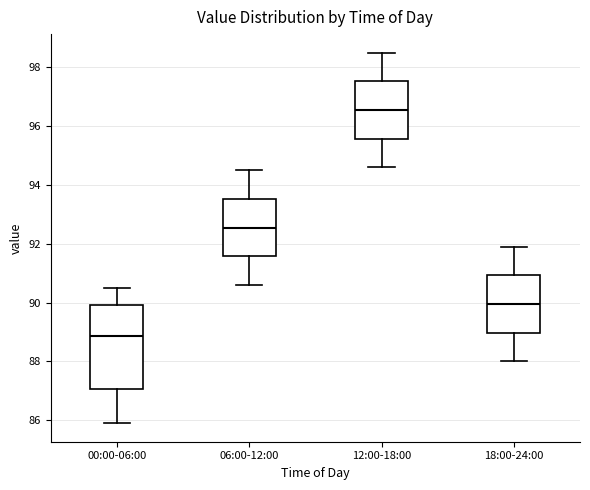

Which box is the tallest, from its lower edge to its upper edge?

00:00-06:00